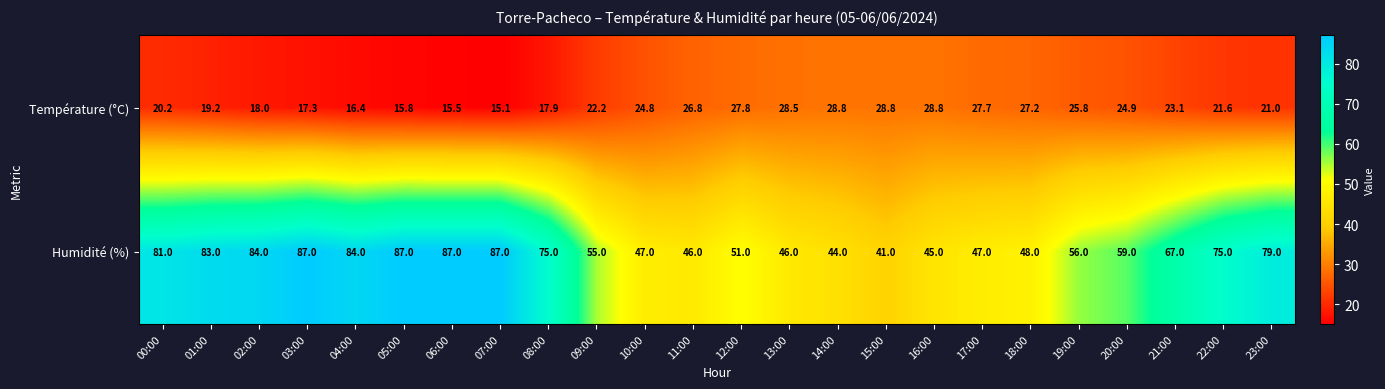

What is the difference between the second highest and second lowest values in the Température (°C) series?

13.3